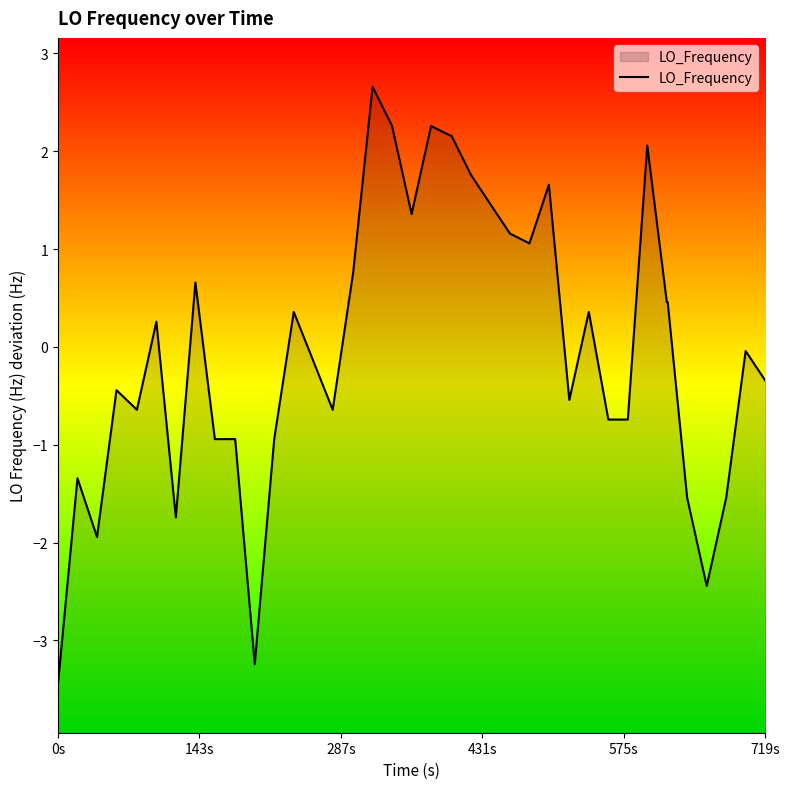

What is the smallest value displayed?

-3.4